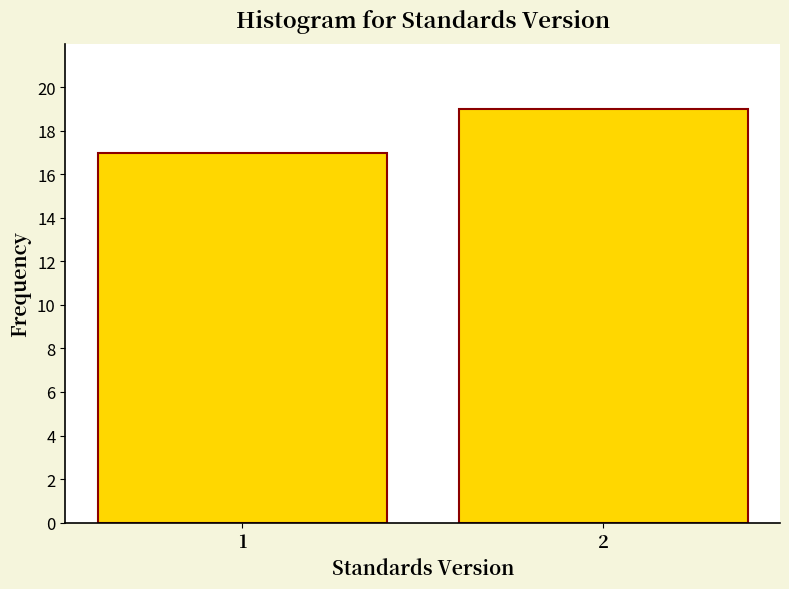

Reading left to right, list all the values displayed in this chart.

1=17	2=19